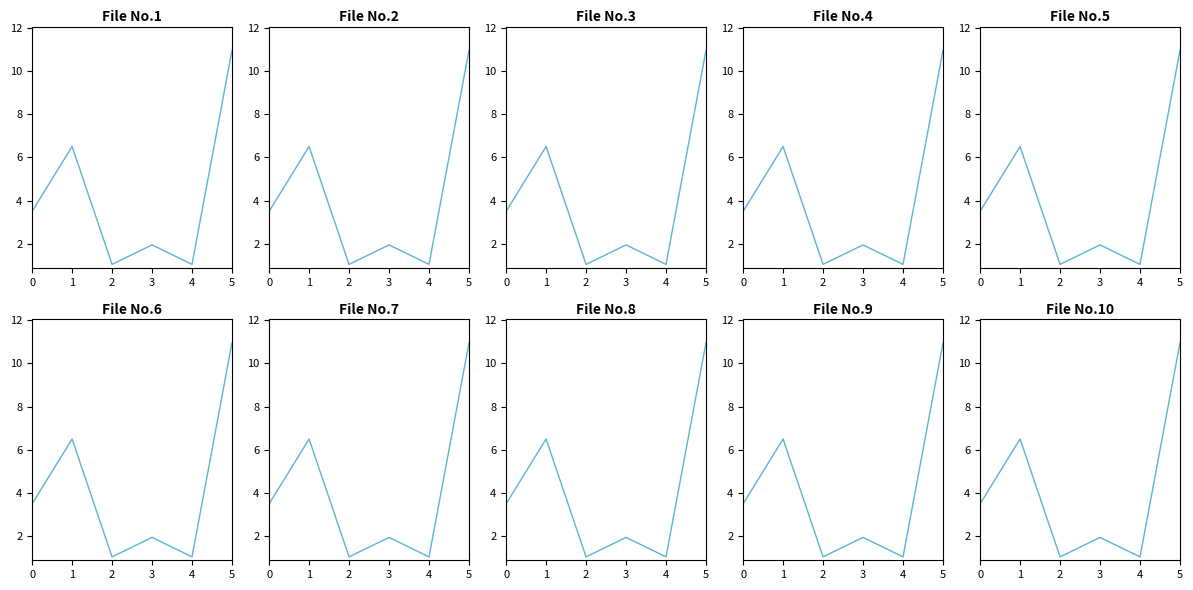

Reading right to left, transcribe all the data shown in this chart.

10.9	1.1	1.9	1.1	6.5	3.5